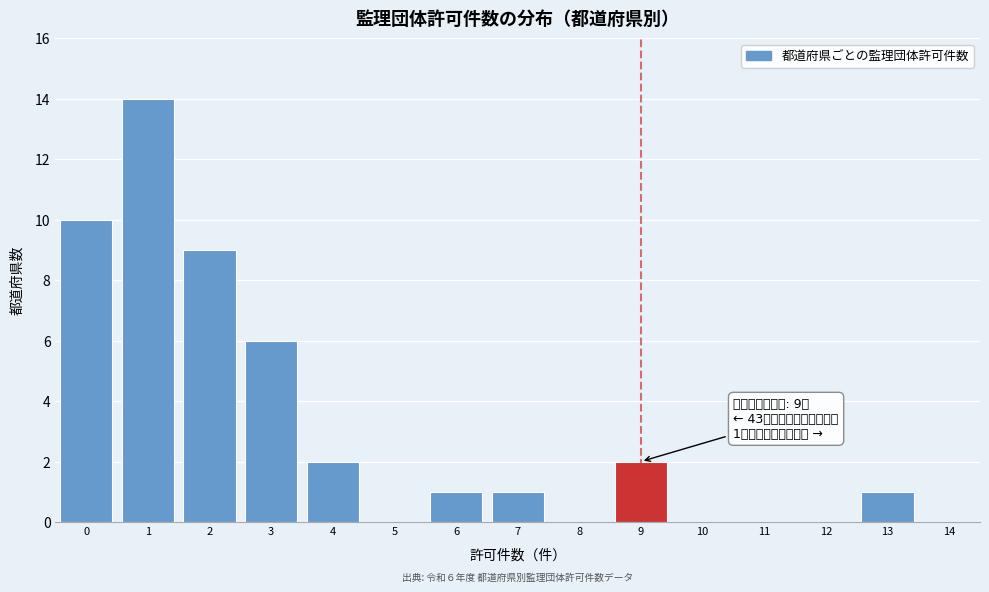

Which range on the x-axis has the tallest bar?

0.5 to 1.5